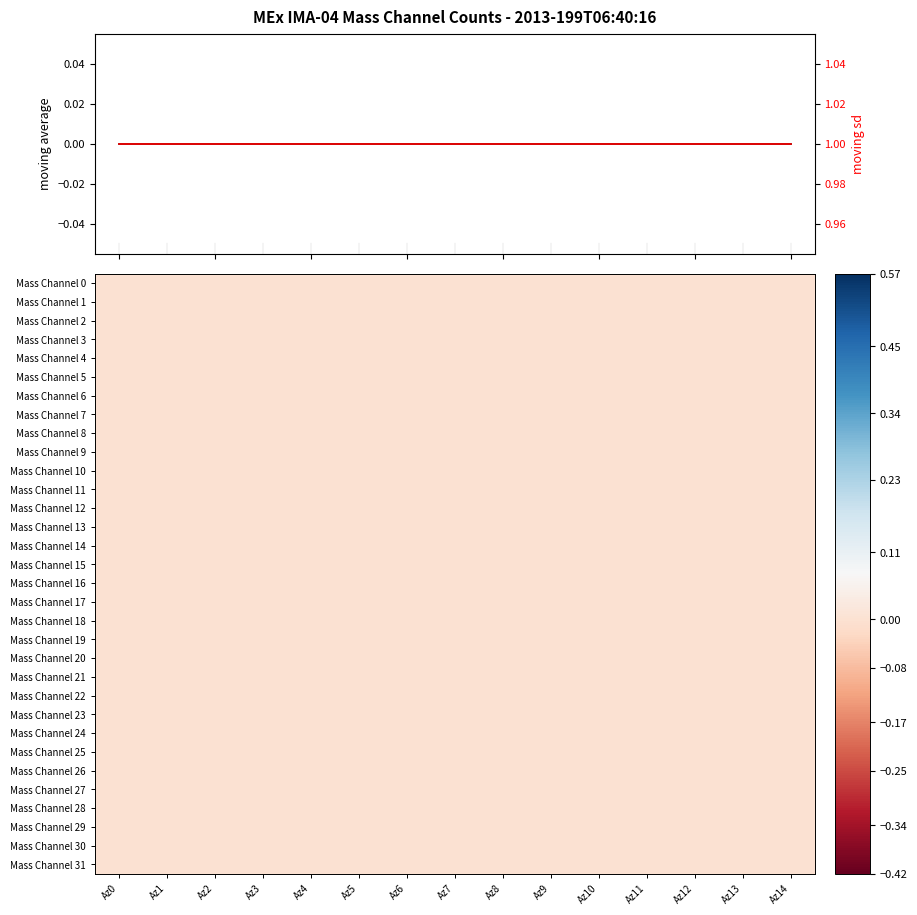

Rank the series at Az6 from highest to lowest value.

moving sd, moving average, Mass Channel 0, Mass Channel 1, Mass Channel 2, Mass Channel 3, Mass Channel 4, Mass Channel 5, Mass Channel 6, Mass Channel 7, Mass Channel 8, Mass Channel 9, Mass Channel 10, Mass Channel 11, Mass Channel 12, Mass Channel 13, Mass Channel 14, Mass Channel 15, Mass Channel 16, Mass Channel 17, Mass Channel 18, Mass Channel 19, Mass Channel 20, Mass Channel 21, Mass Channel 22, Mass Channel 23, Mass Channel 24, Mass Channel 25, Mass Channel 26, Mass Channel 27, Mass Channel 28, Mass Channel 29, Mass Channel 30, Mass Channel 31